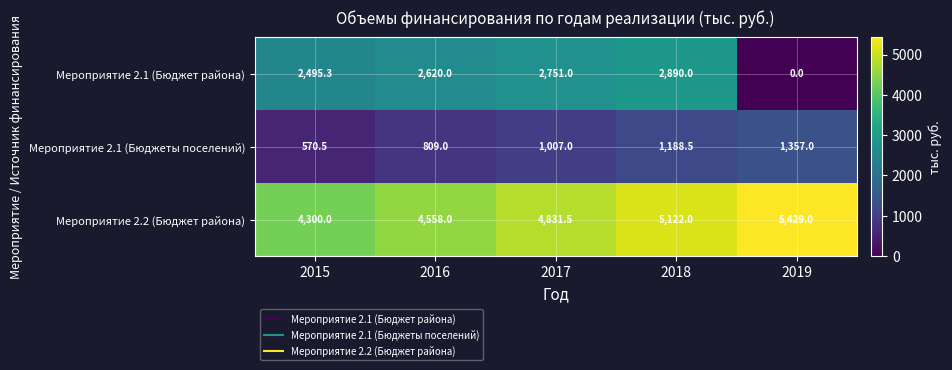

At which category is the sum across all series the highest?

2018